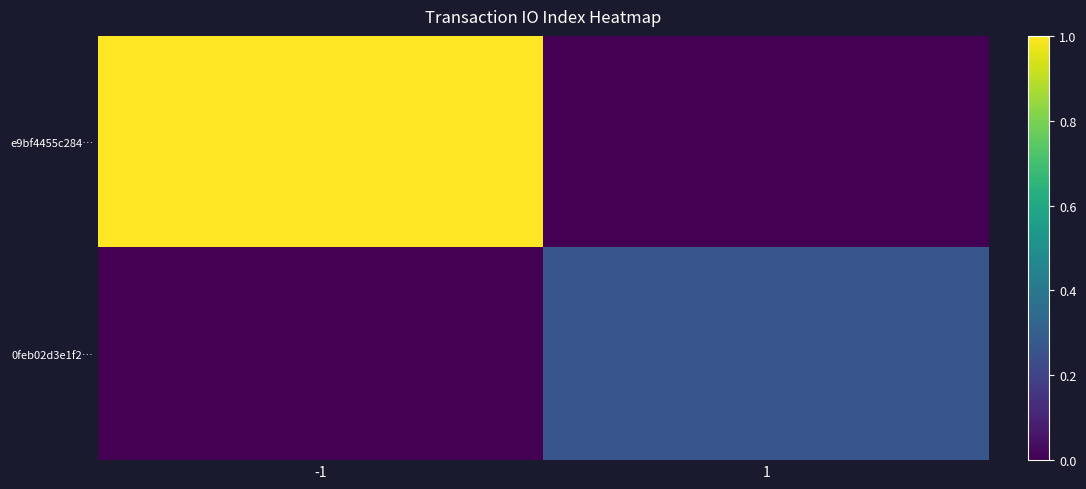

At which category is the sum across all series the highest?

-1